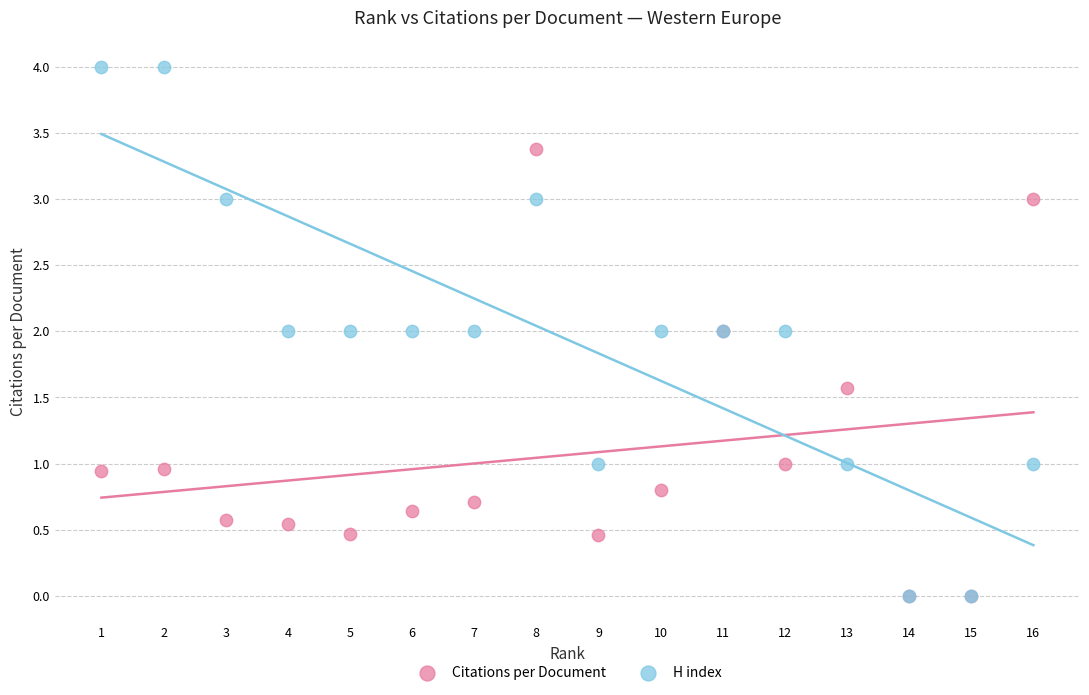

What are all the series names shown in the legend?

Citations per Document, H index